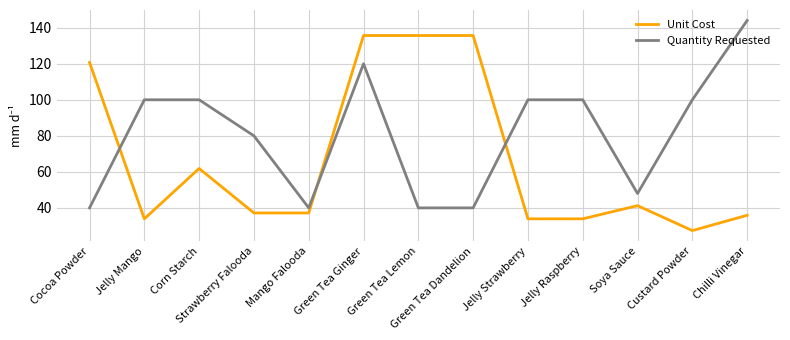

What is the sum of all Quantity Requested values?

1052.0